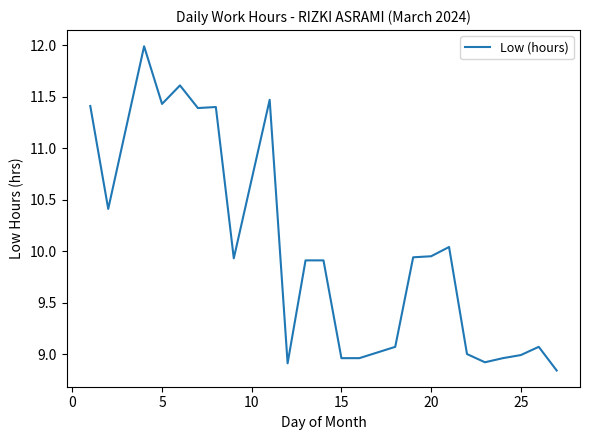

What is the greatest value displayed?

12.0